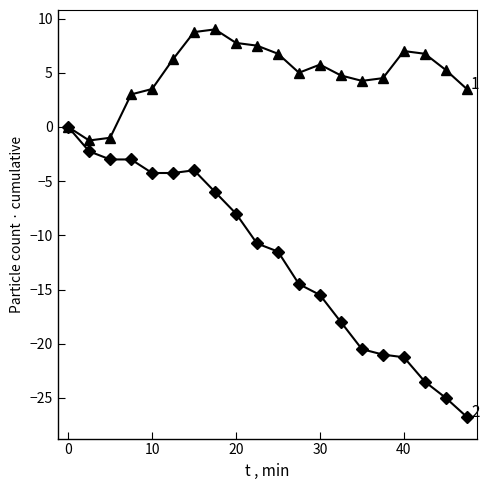

What is the greatest value displayed?

9.0